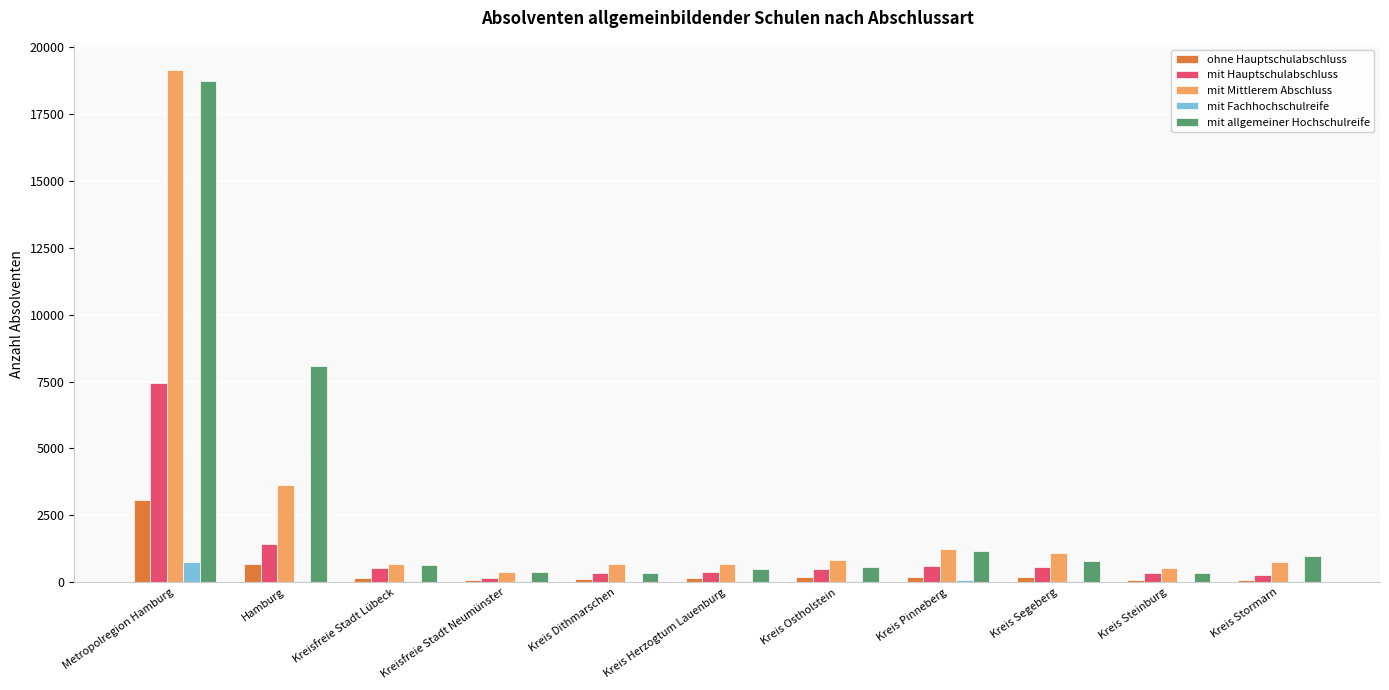

What is the maximum value shown in the chart?

19120